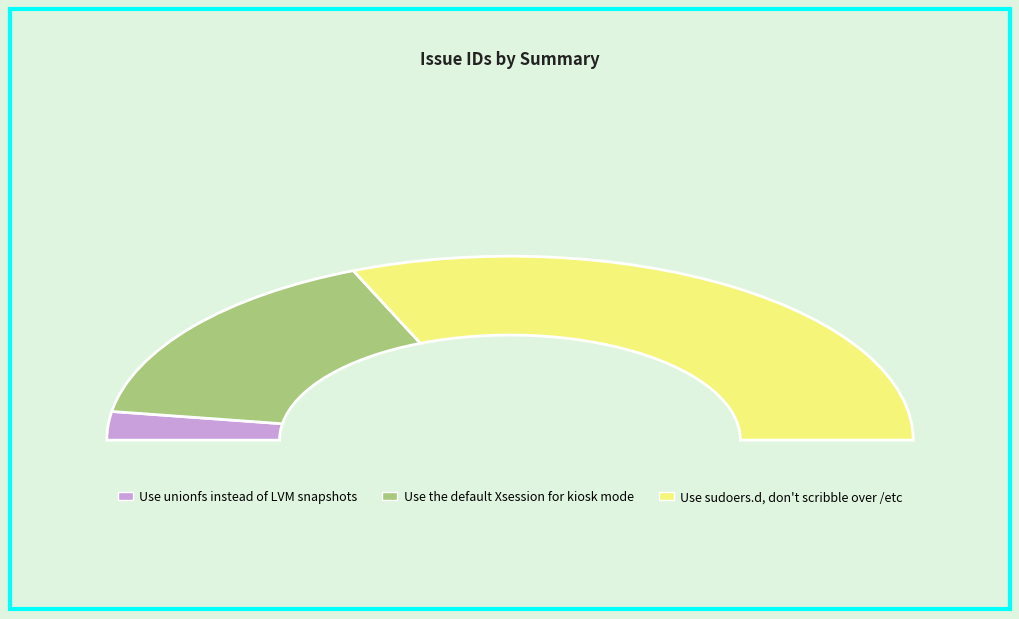

Does Use sudoers.d, don't scribble over /etc account for over 50% of the chart?

Yes